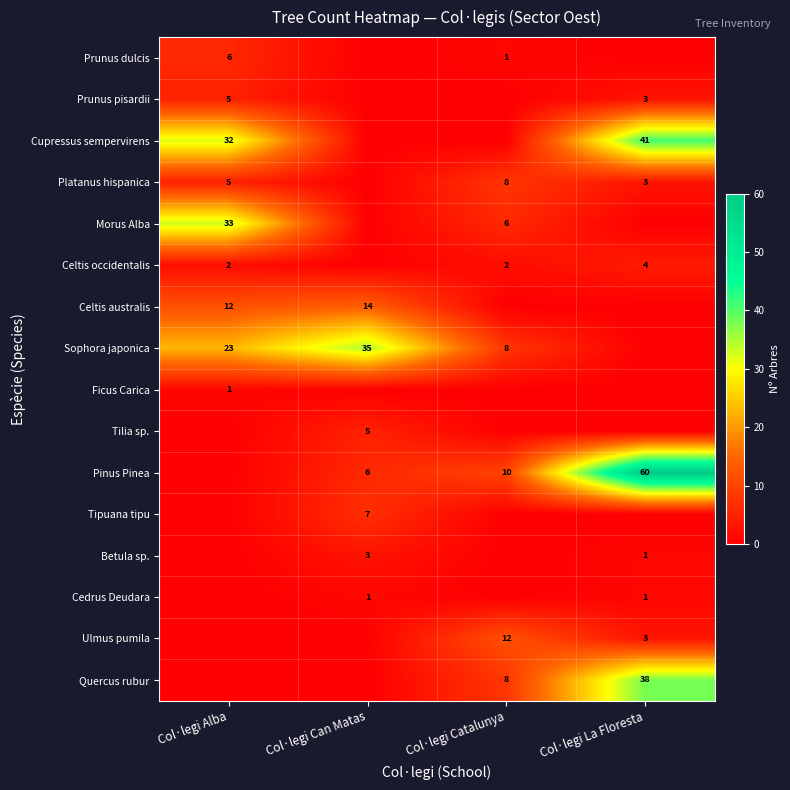

Is it true that Ulmus pumila equals 6 at Col·legi Catalunya?

False